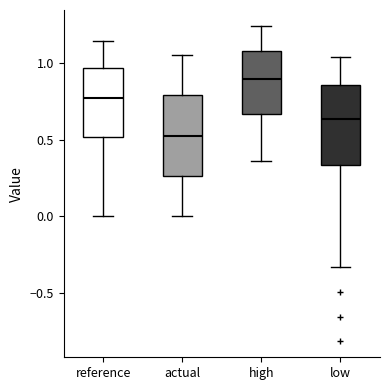

Which box's median line is the lowest?

actual